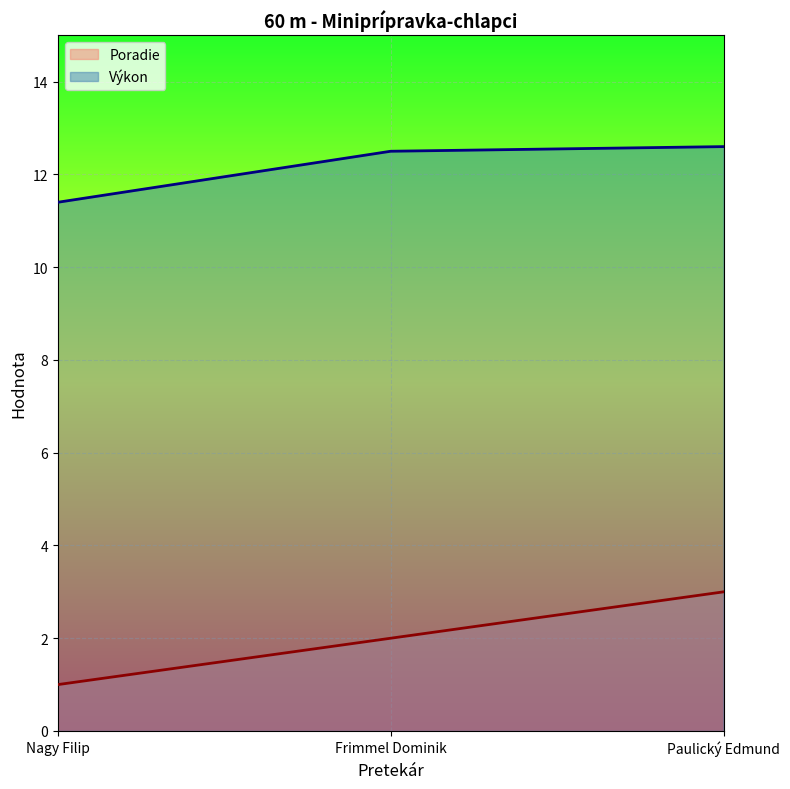

Is it true that Poradie equals 0.9 at Frimmel Dominik?

False